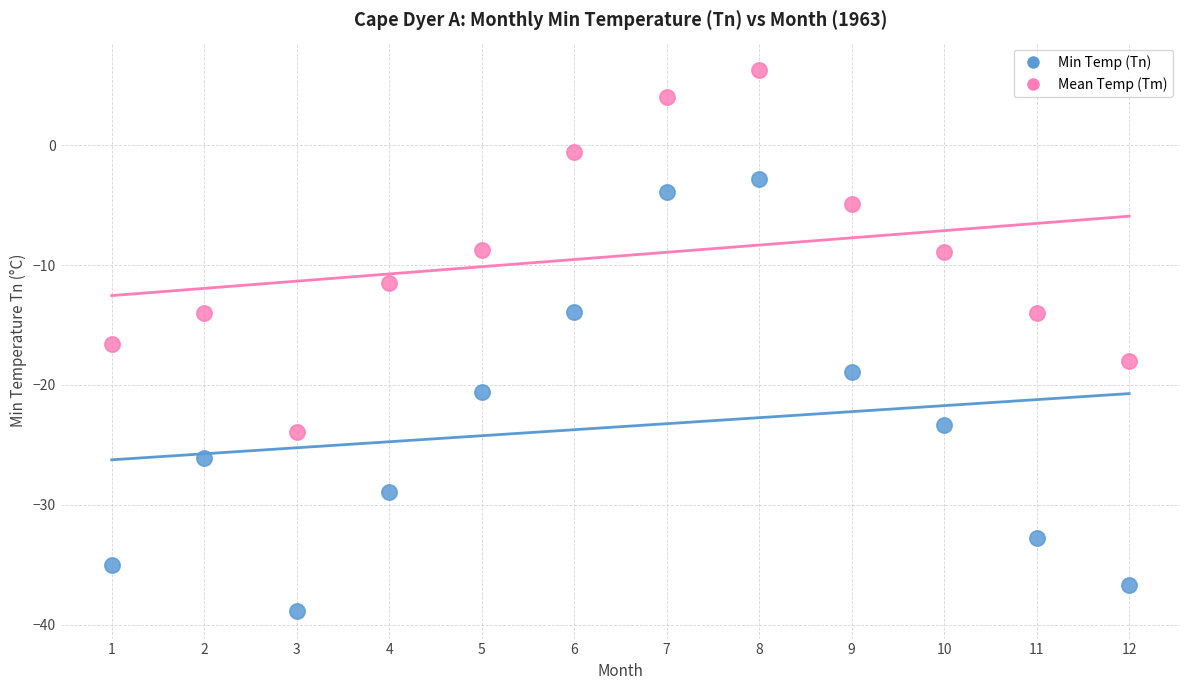

Across all data points, what is the range of X values (max minus min)?

11.0